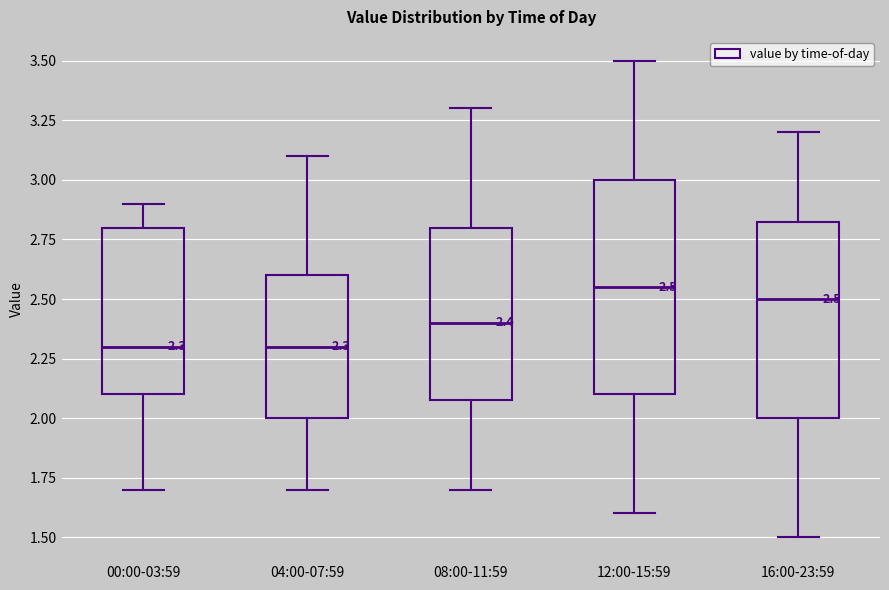

Which box is the tallest, from its lower edge to its upper edge?

12:00-15:59